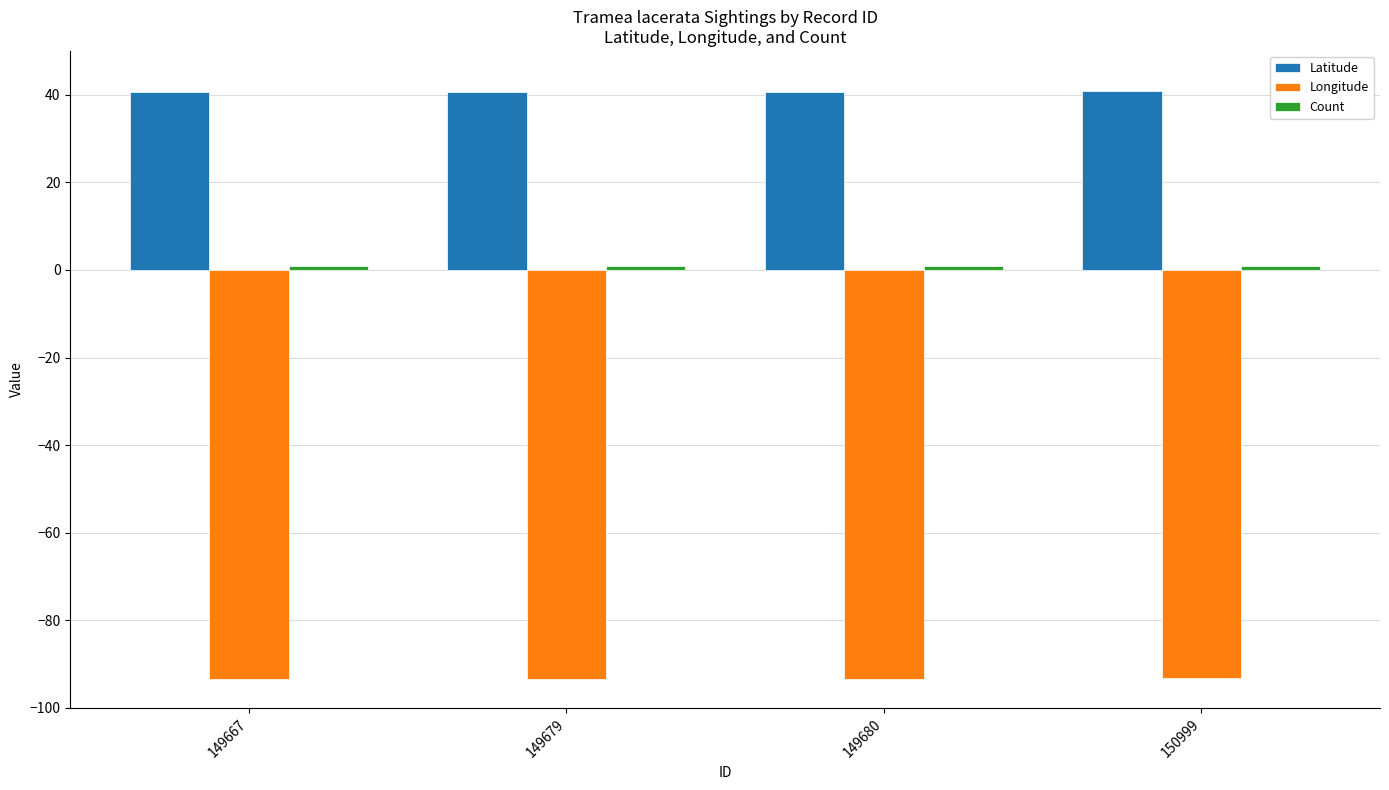

The value of Longitude at 150999 is -93.2. True or false?

True